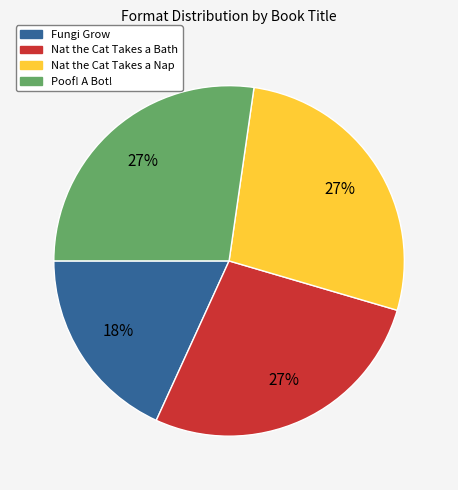

Count the number of slices in the pie.

4